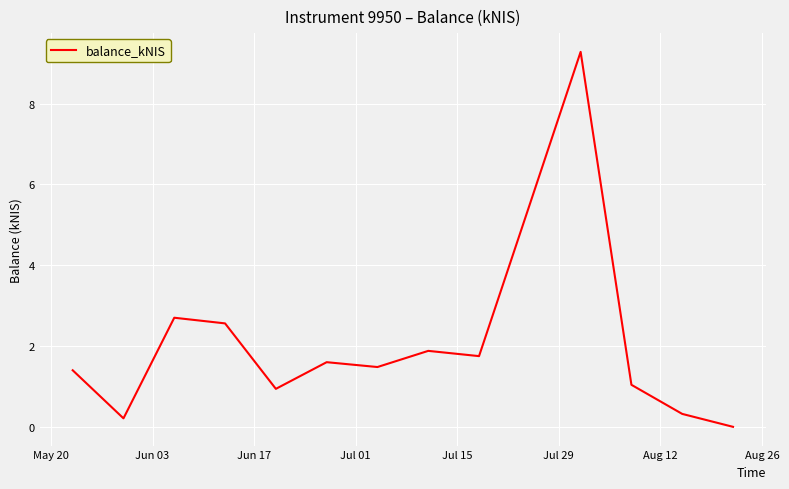

How many interior local valleys (lower than both neighbors) does the data have?

4